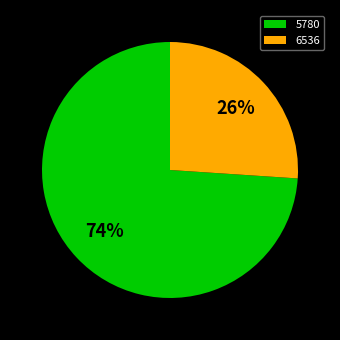

What is the largest slice in the pie chart?

5780